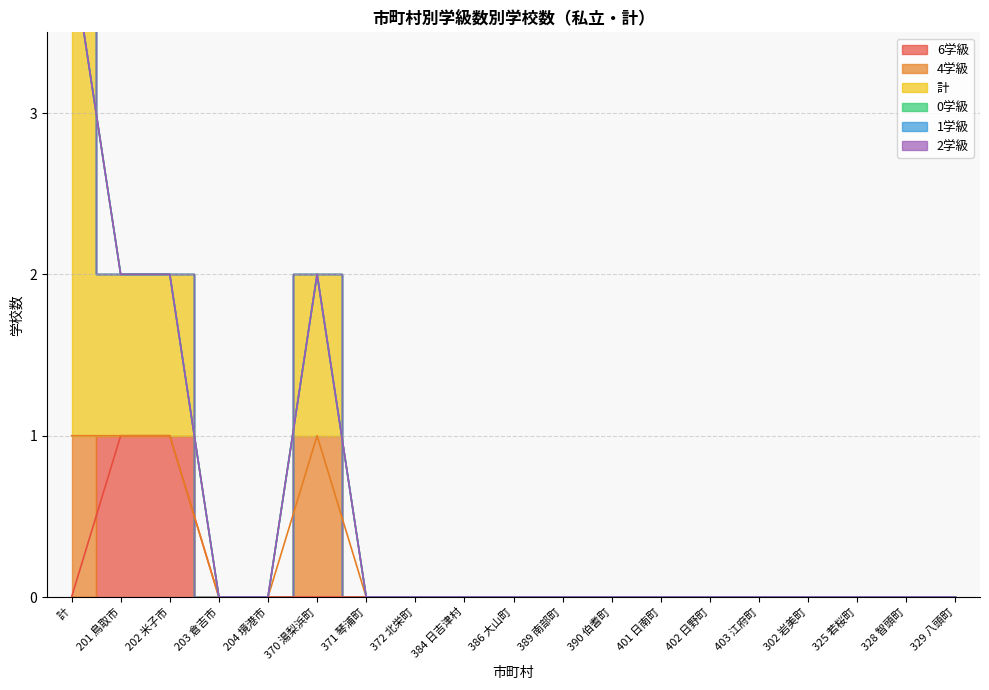

True or false: 2学級 and 4学級 intersect in this chart.

False